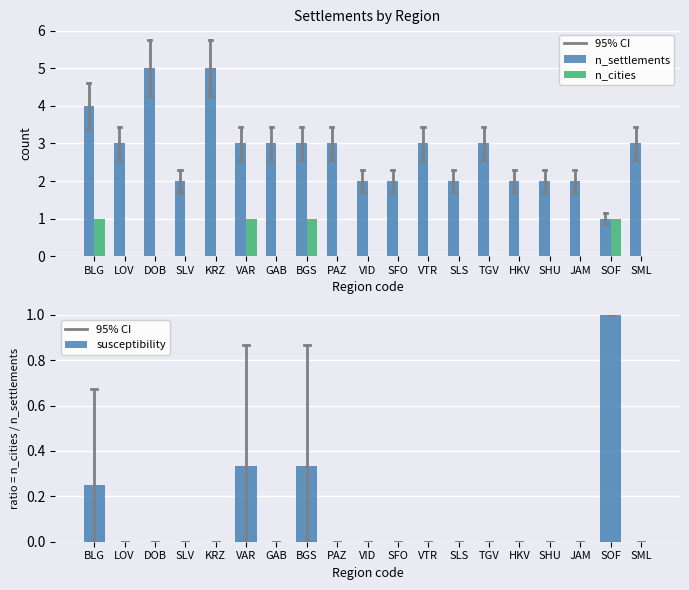

Reading left to right, list all the values displayed in this chart.

n_settlements: 4	3	5	2	5	3	3	3	3	2	2	3	2	3	2	2	2	1	3
n_cities: 1	0	0	0	0	1	0	1	0	0	0	0	0	0	0	0	0	1	0